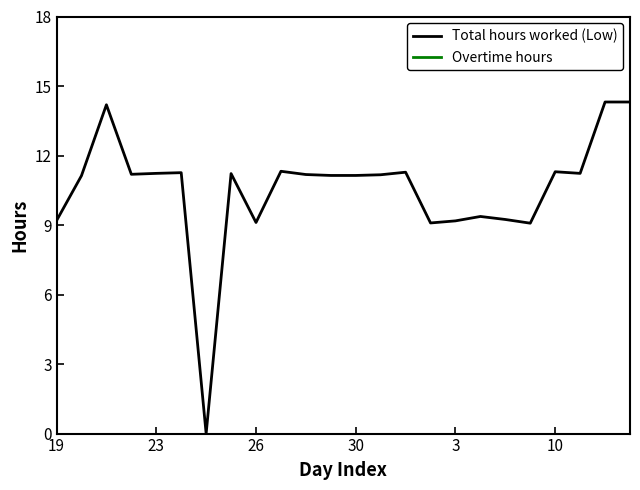

What is the highest value of the Total hours worked (Low) series?

14.3